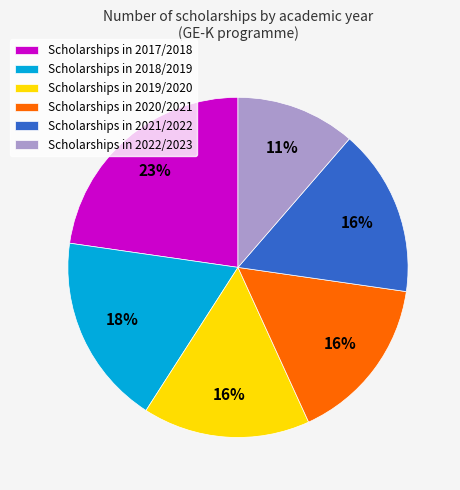

Which slice is the largest?

Scholarships in 2017/2018